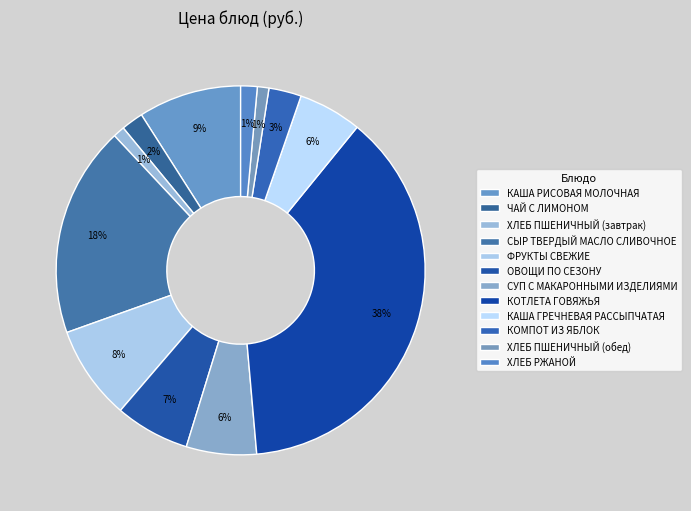

How many segments does this pie chart have?

12